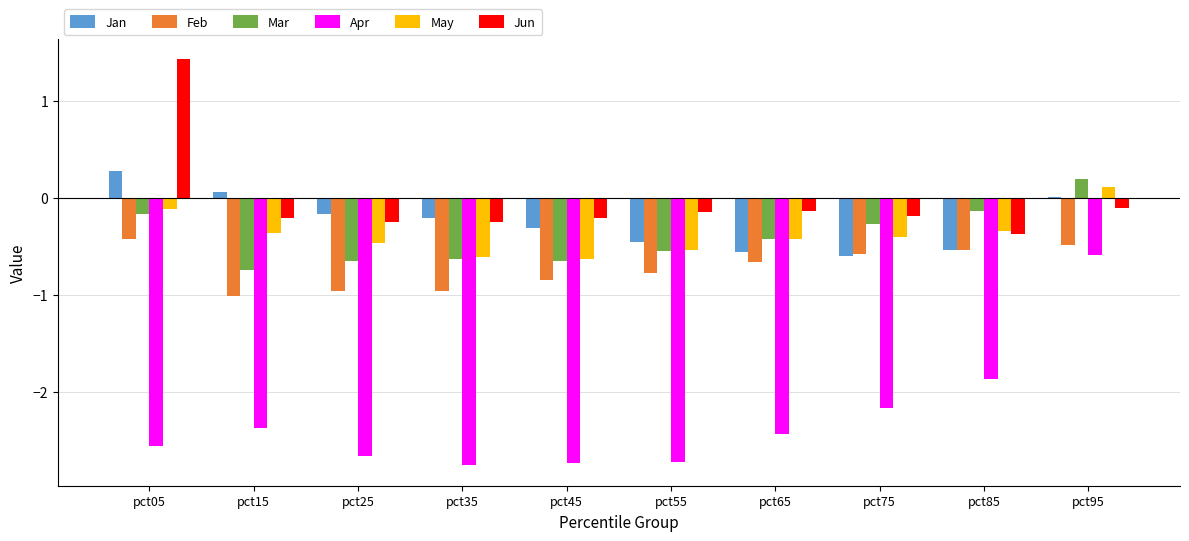

What is the difference between the maximum and minimum values in the Apr series?

2.2